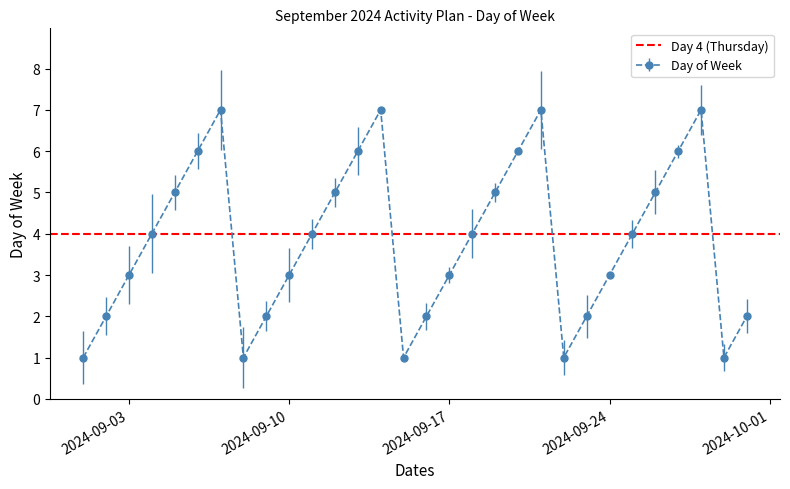

Where is the data nearest to the value 4?

2024-09-04